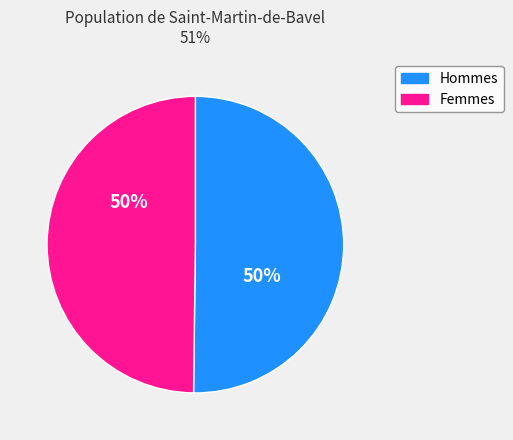

To the nearest percent, what portion does Hommes represent?

50%